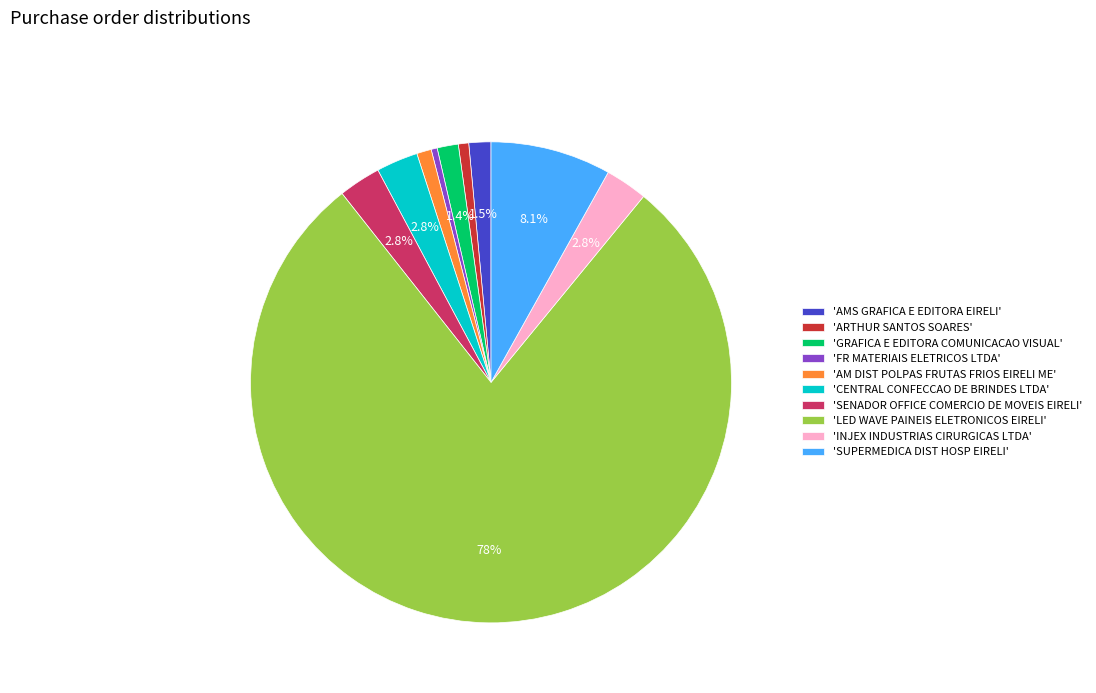

How many segments does this pie chart have?

10